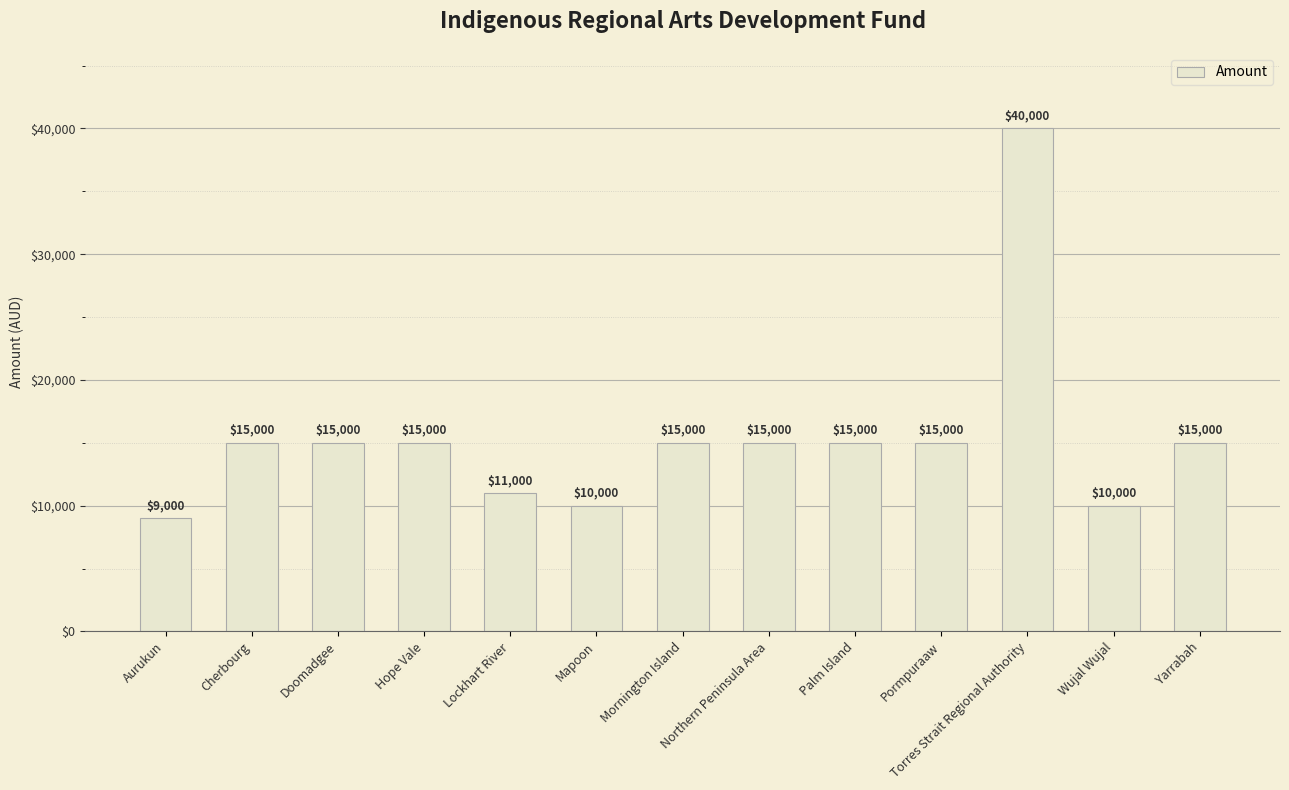

Which label corresponds to the largest value in the chart?

Torres Strait Regional Authority